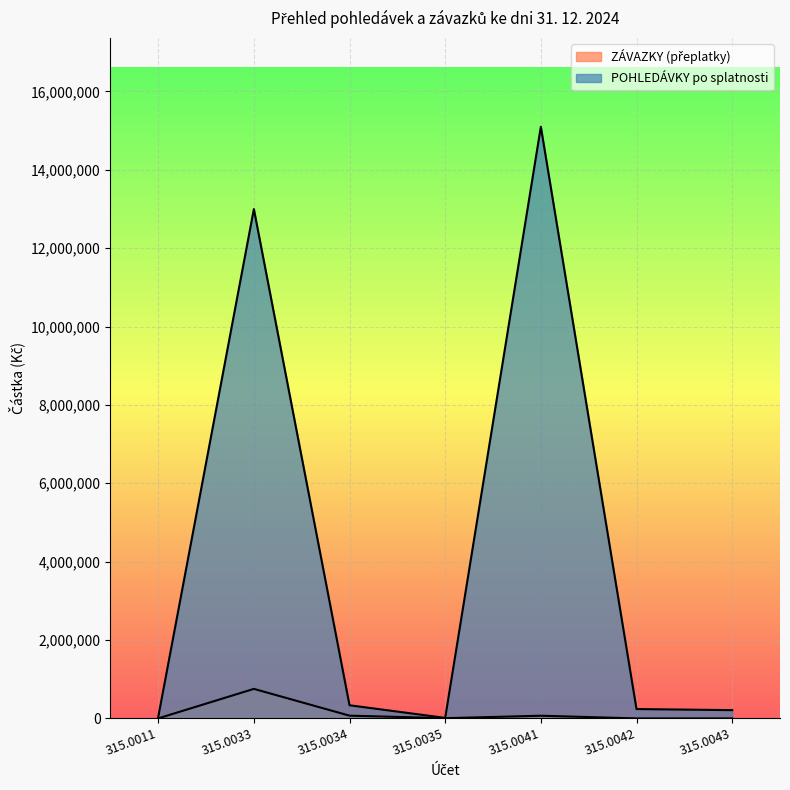

Rank the series by their average value, from lowest to highest.

ZÁVAZKY (přeplatky), POHLEDÁVKY po splatnosti